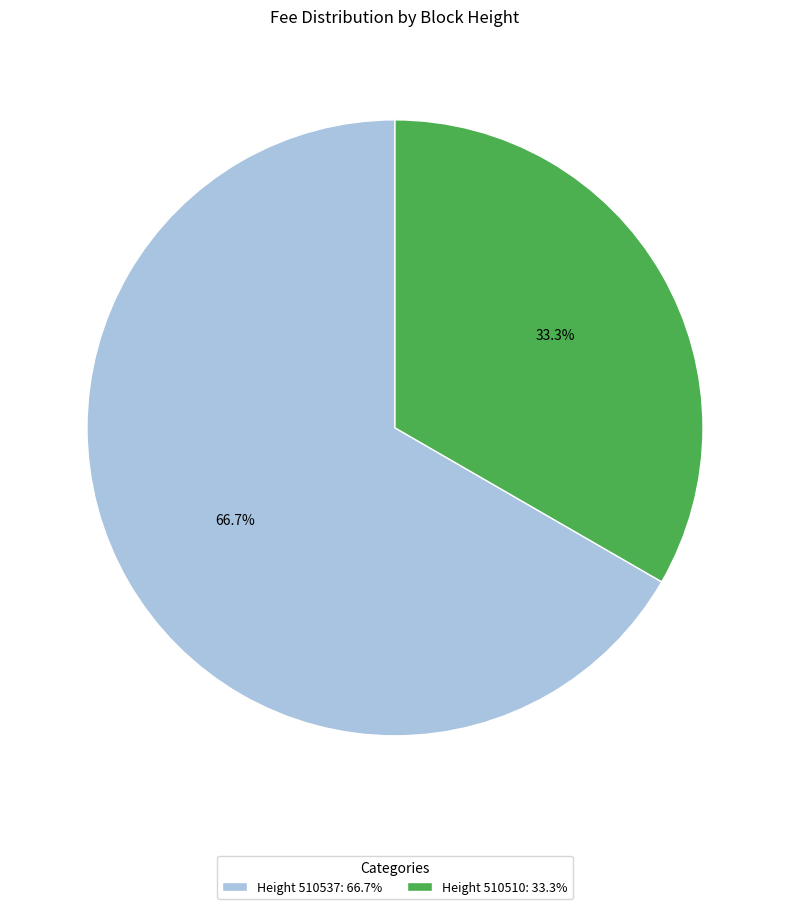

Which slice is the smallest?

Height 510510: 33.3%